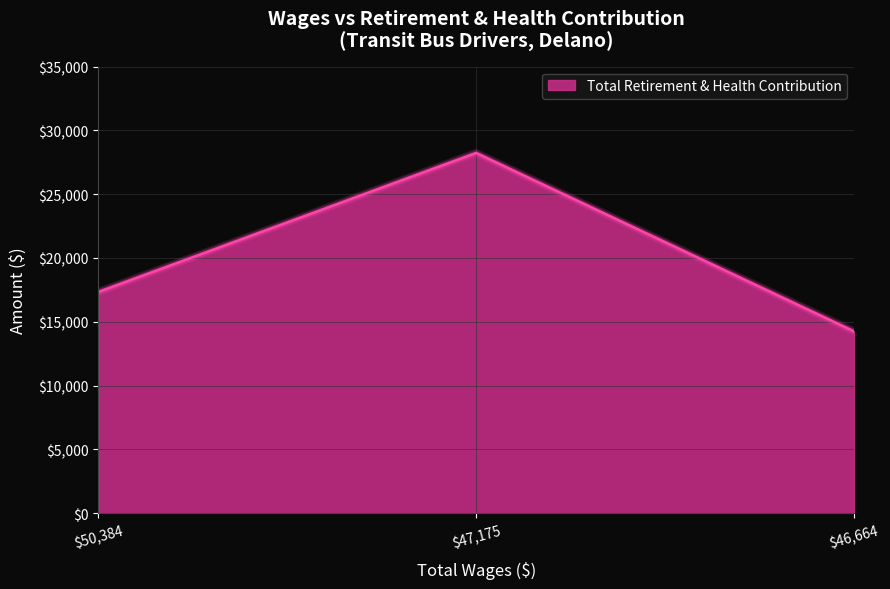

Reading left to right, extract all data points from this chart.

17340	28235	14255